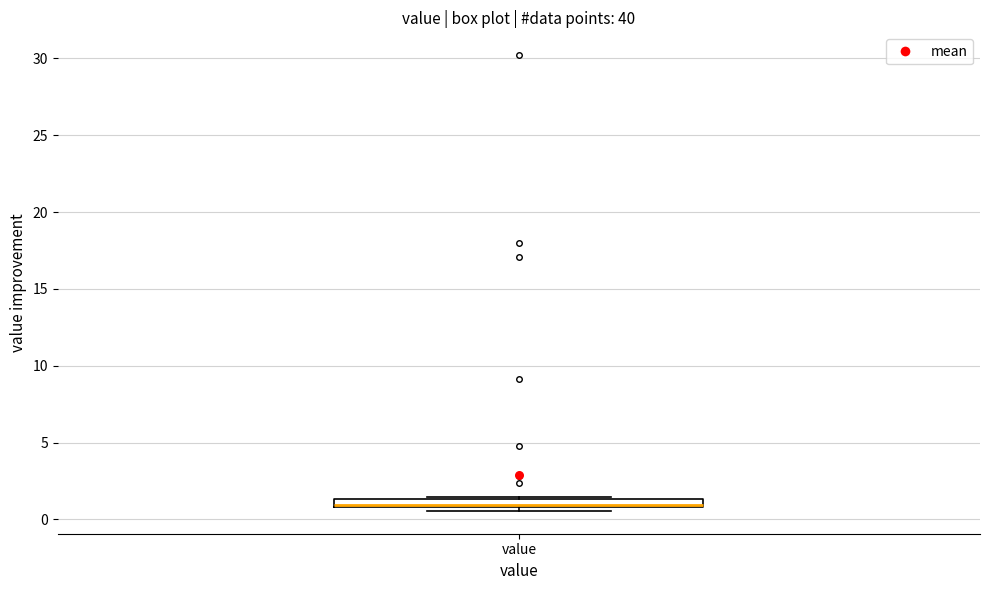

Where is the lower edge of the box for value on the y-axis? The values are not printed on the chart, so give them approximately, as read against the axis.

1.0